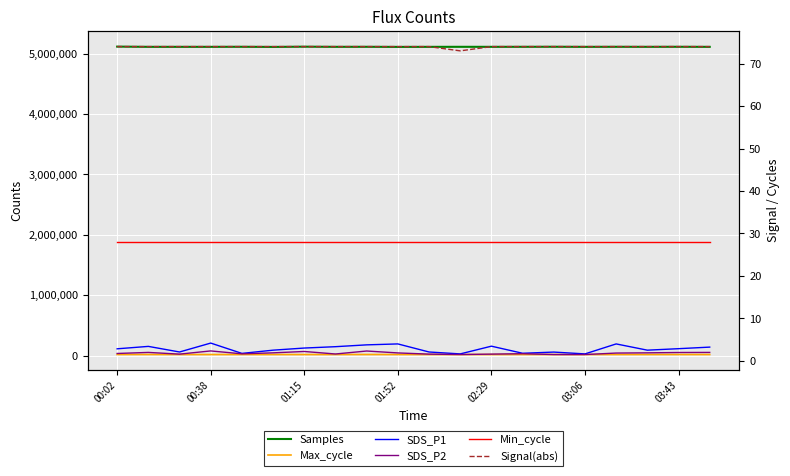

How many lines are shown in the chart?

6